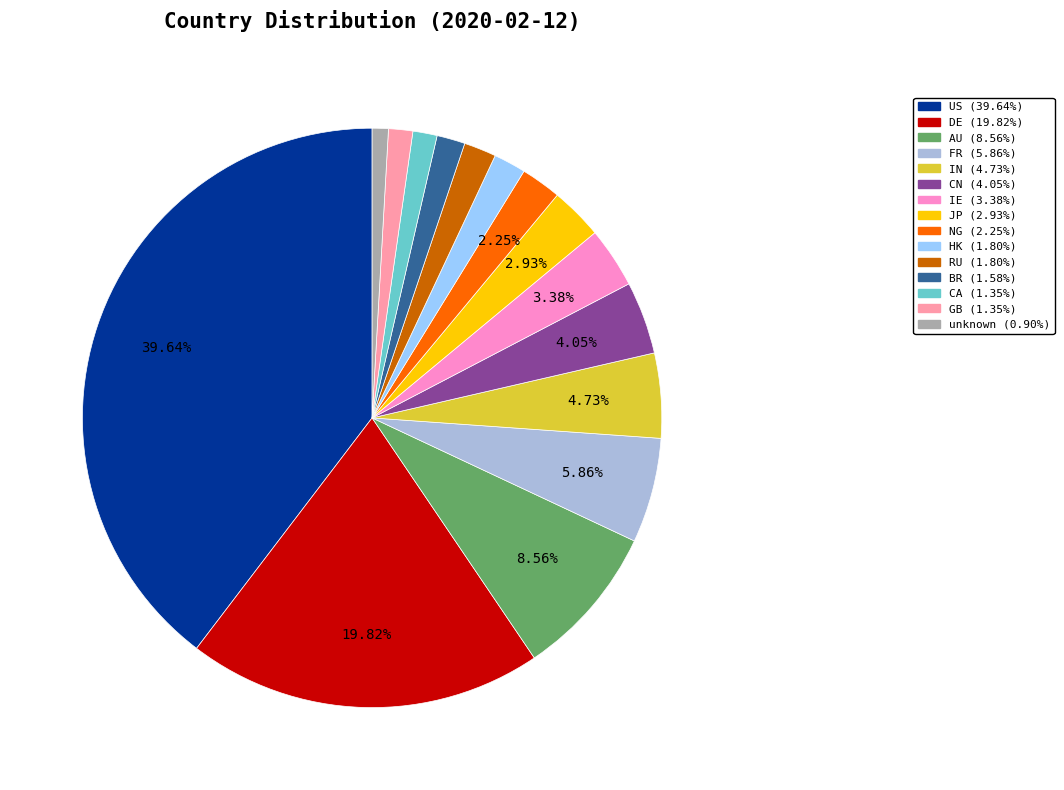

To the nearest percent, what percentage of the pie is IN?

5%